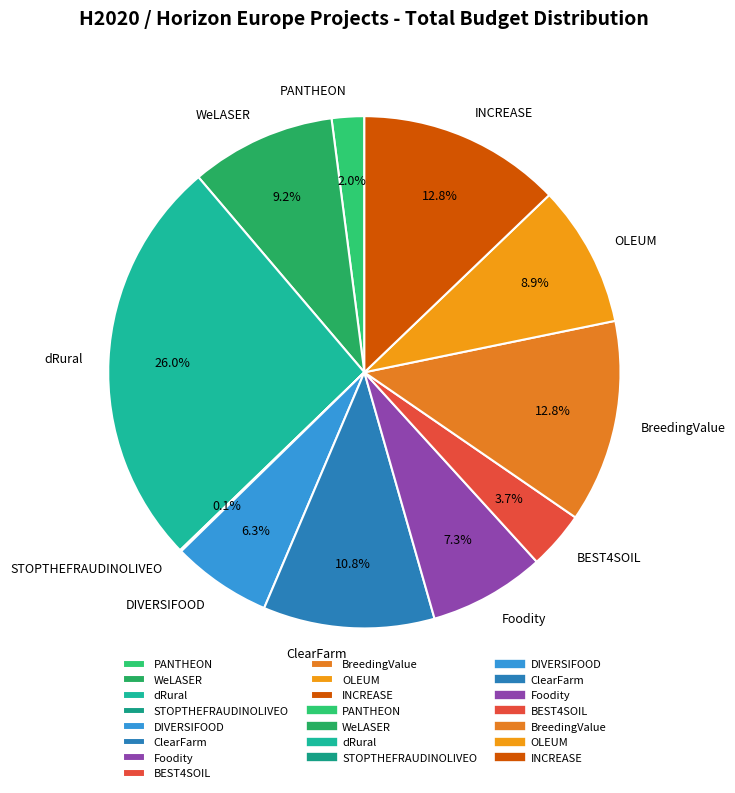

Does WeLASER represent more than half of the total?

No